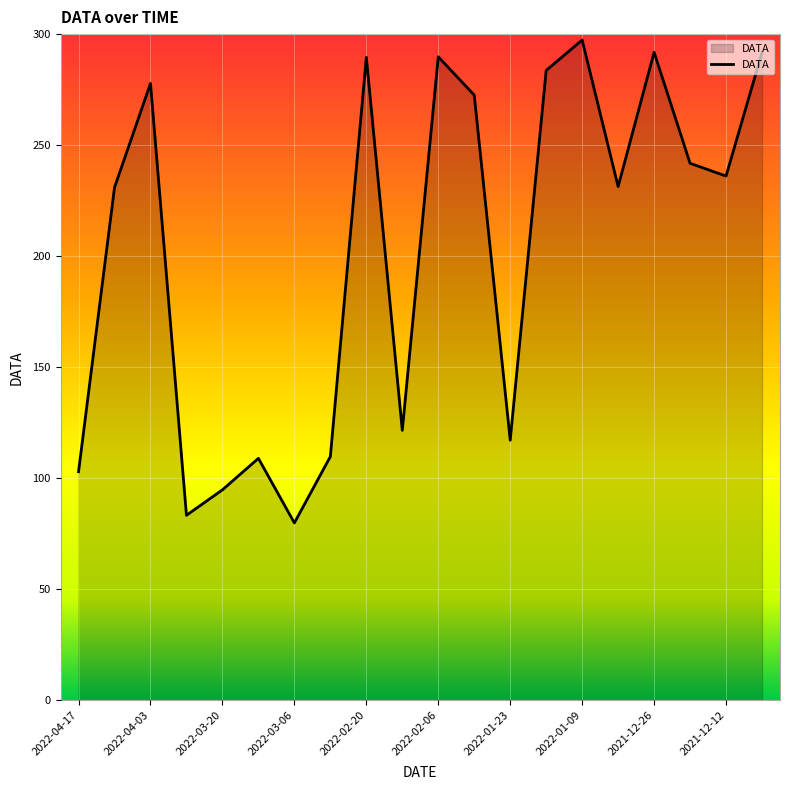

What is the difference between the maximum and minimum values?

217.5